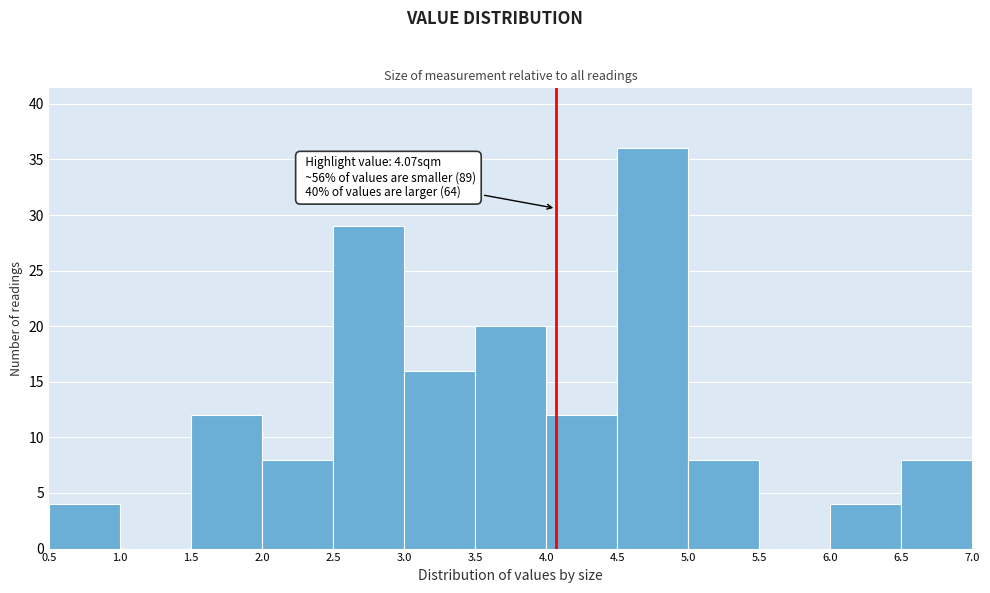

Over which range of the x-axis is the bar tallest?

4.5 to 5.0